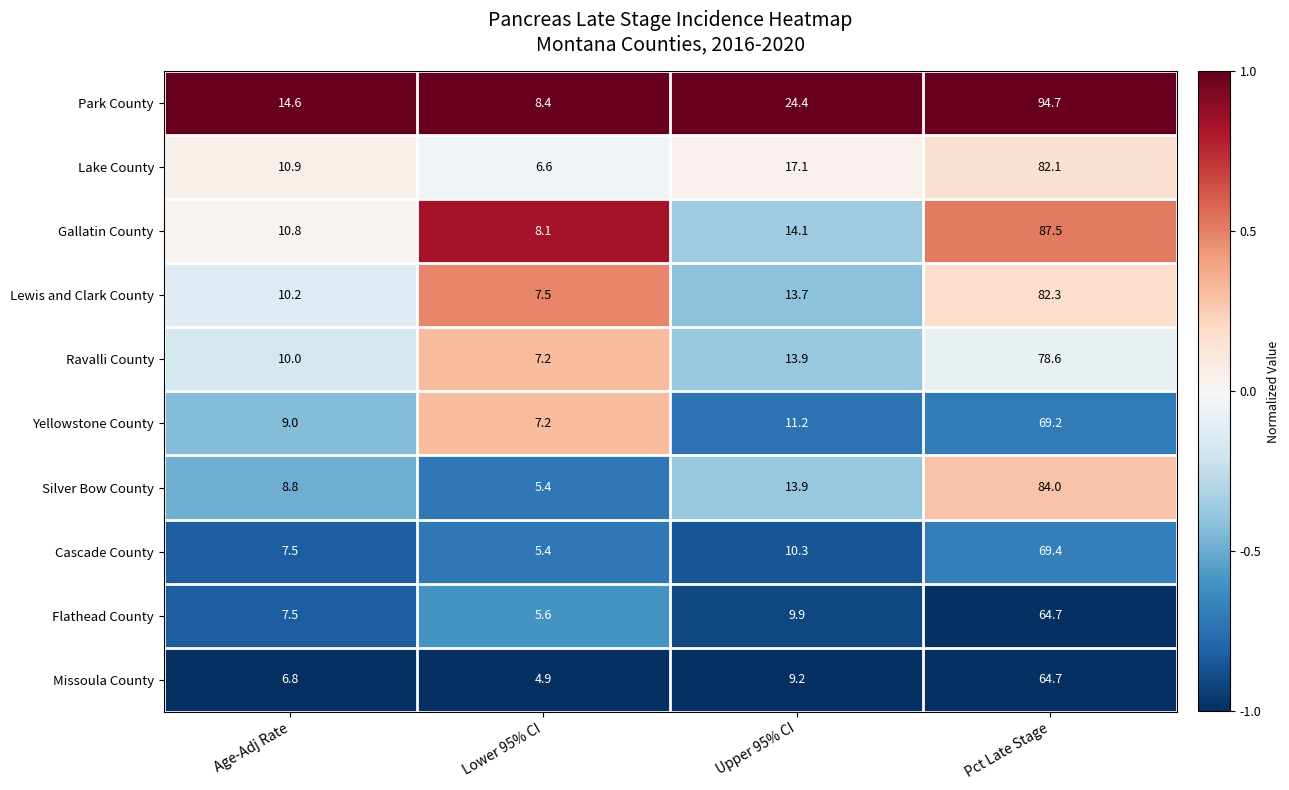

List the labels in order of Ravalli County value, smallest first.

Lower 95% CI, Age-Adj Rate, Upper 95% CI, Pct Late Stage